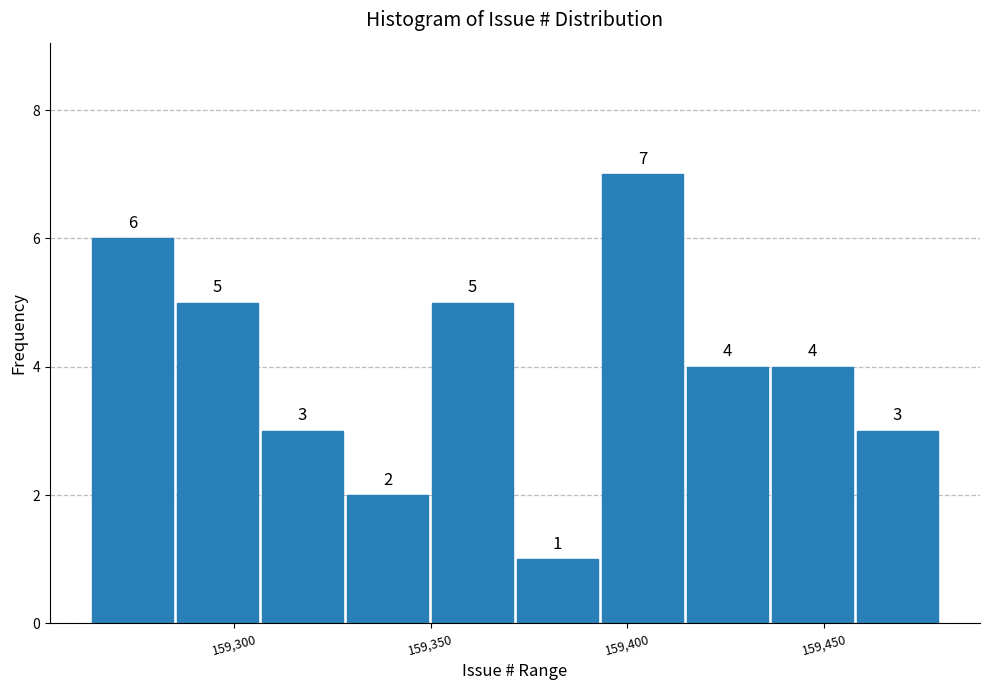

Over which range of the x-axis is the bar tallest?

159395 to 159415